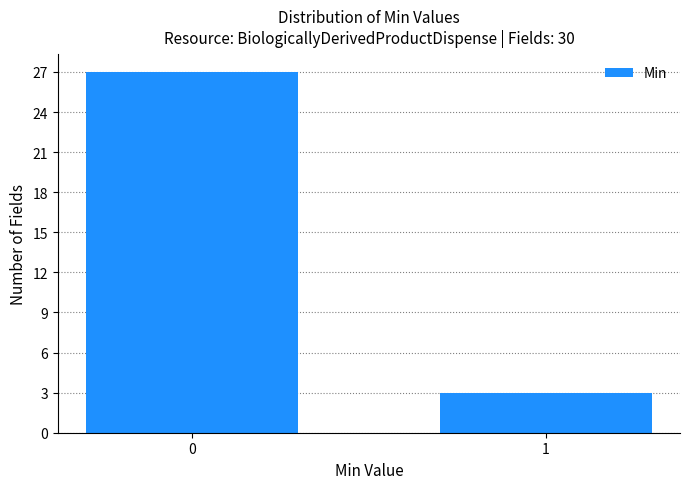

Reading left to right, list all the values displayed in this chart.

0=27	1=3